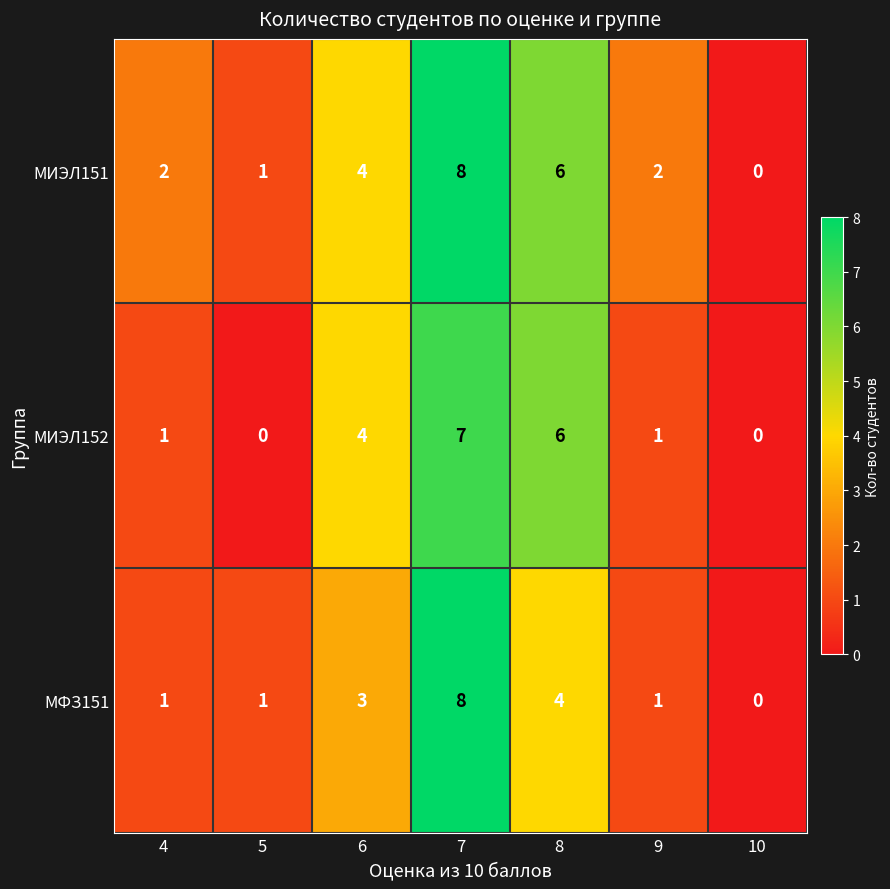

What is the sum of the МИЭЛ151 values at 4 and 9?

4